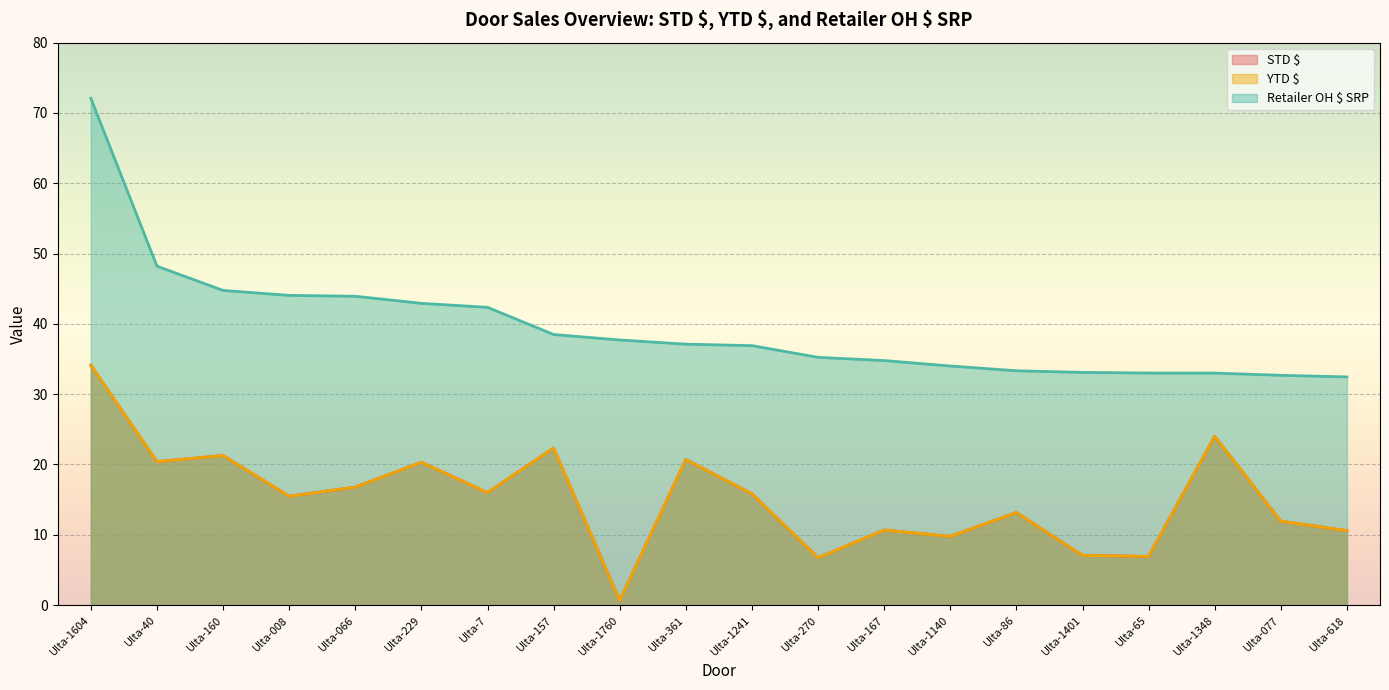

True or false: YTD $ and Retailer OH $ SRP intersect in this chart.

False